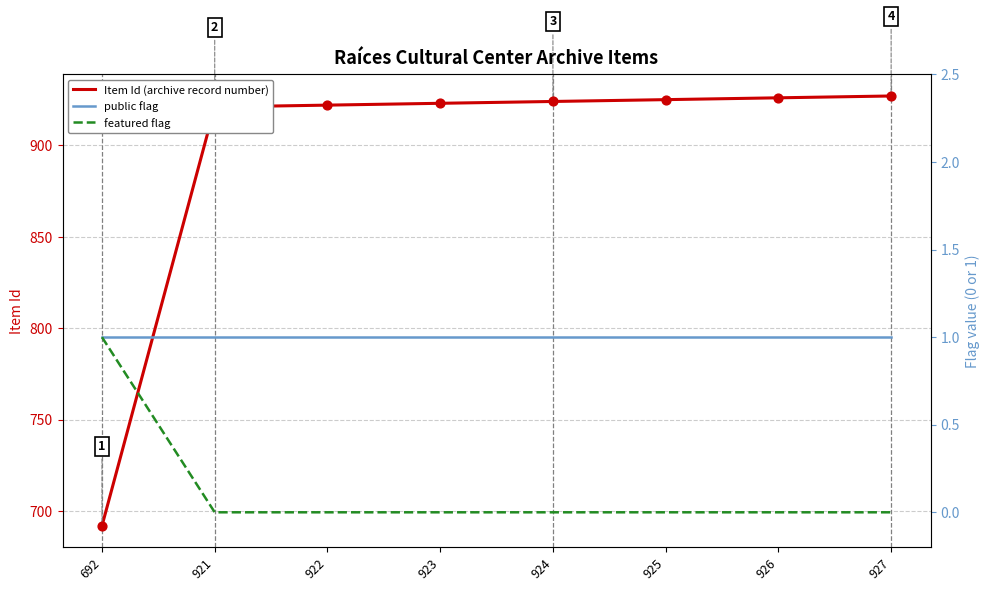

Is the value of public flag at 924 greater than the value of featured flag at 922?

Yes